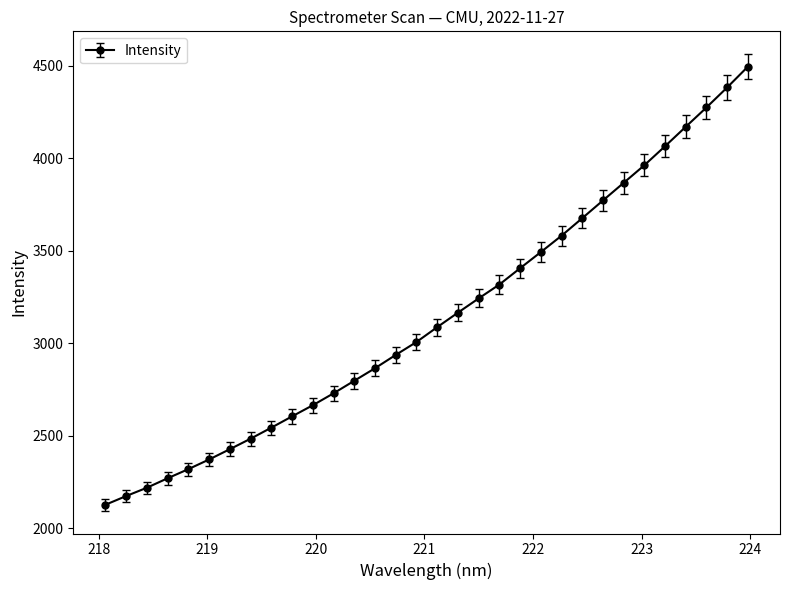

What is the average value?

3141.0